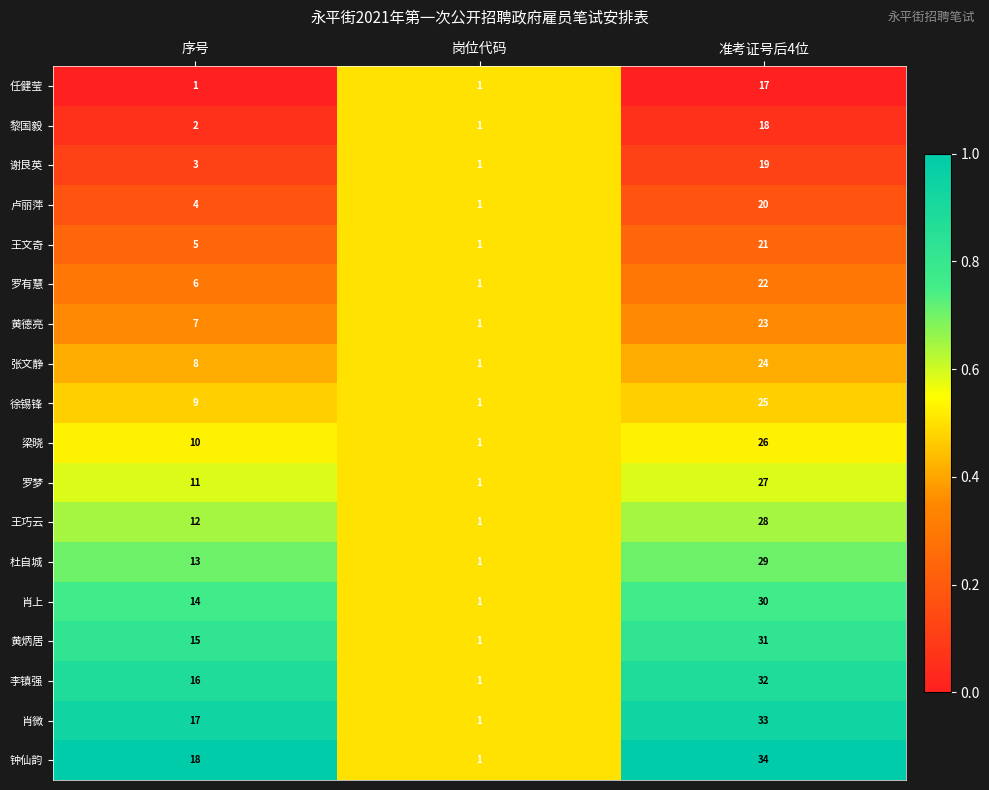

What is the greatest value displayed?

34